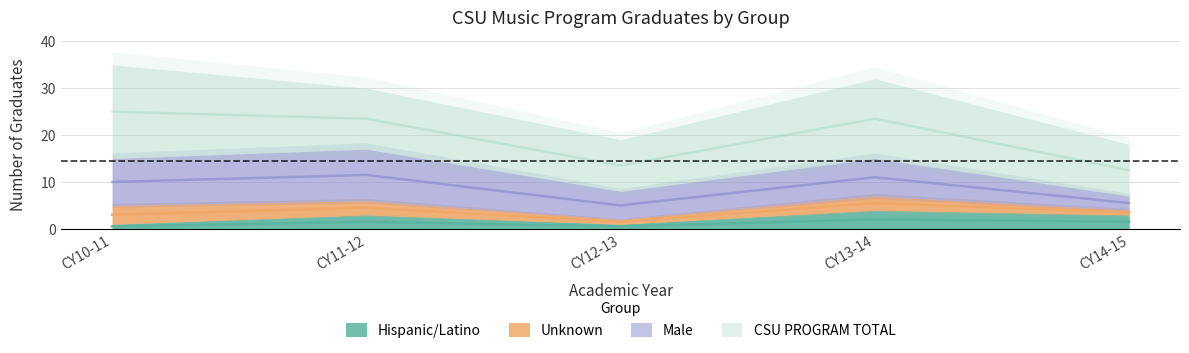

True or false: Hispanic/Latino has a value of 1 at CY10-11.

False